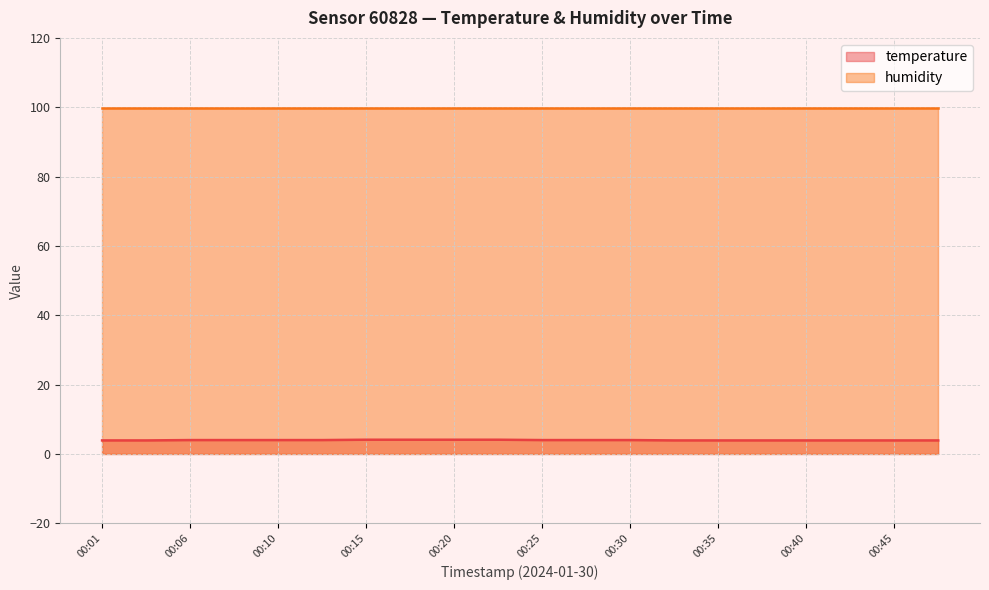

Which has a higher value, 00:08 or 00:01?

00:08